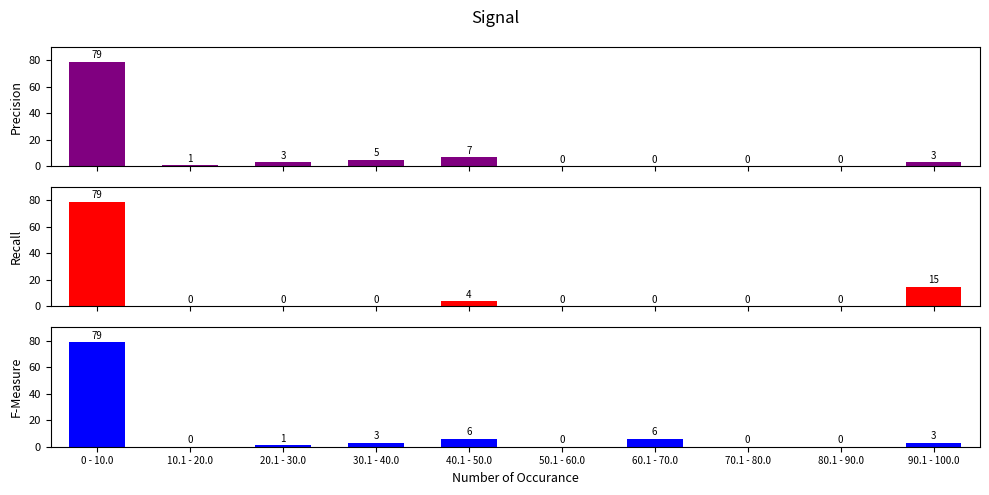

Which series has the largest total across all categories?

Precision